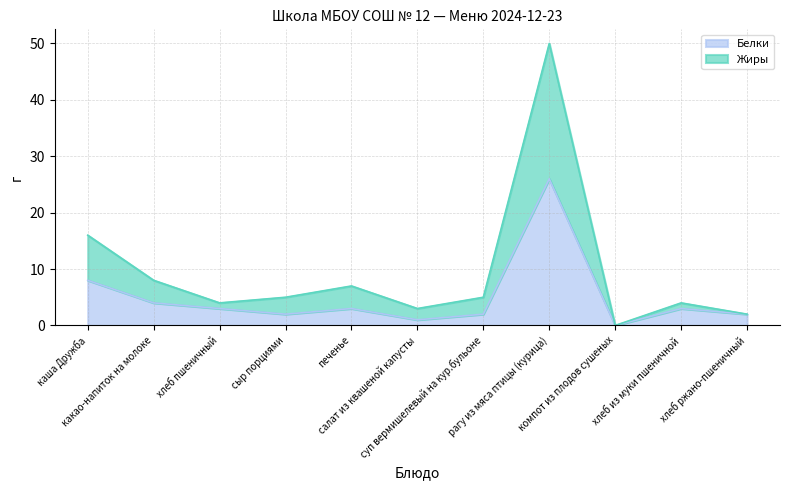

Where is the first local minimum for Белки?

сыр порциями